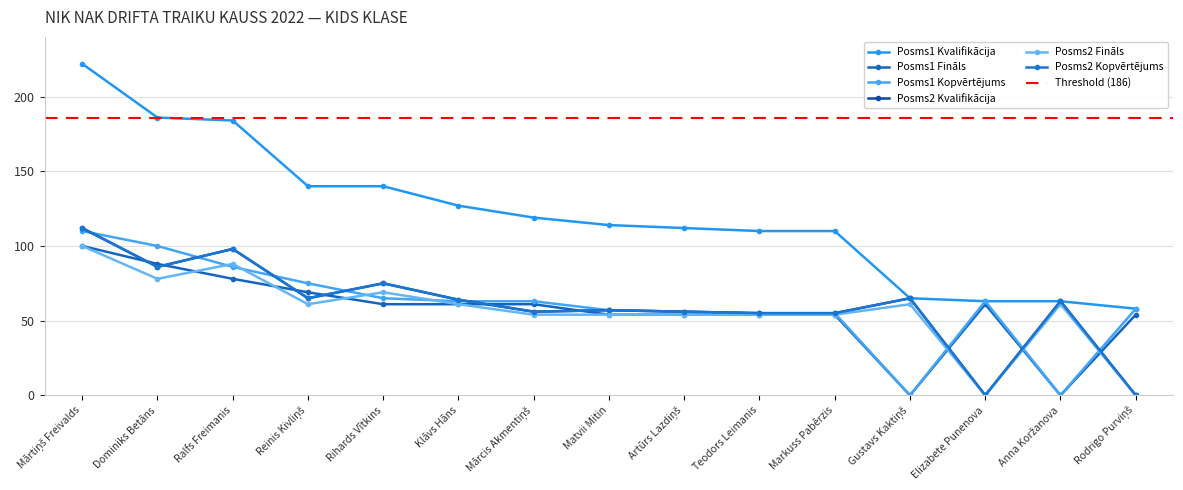

Reading left to right, extract all data points from this chart.

Posms1 Kvalifikācija: Mārtiņš Freivalds=222	Dominiks Betāns=186	Ralfs Freimanis=184	Reinis Kivliņš=140	Rihards Vītkins=140	Klāvs Hāns=127	Mārcis Akmentiņš=119	Matvii Mitin=114	Artūrs Lazdiņš=112	Teodors Leimanis=110	Markuss Pabērzis=110	Gustavs Kaktiņš=65	Elizabete Punenova=63	Anna Koržanova=63	Rodrigo Purviņš=58
Posms1 Fināls: Mārtiņš Freivalds=100	Dominiks Betāns=88	Ralfs Freimanis=78	Reinis Kivliņš=69	Rihards Vītkins=61	Klāvs Hāns=61	Mārcis Akmentiņš=61	Matvii Mitin=54	Artūrs Lazdiņš=54	Teodors Leimanis=54	Markuss Pabērzis=54	Gustavs Kaktiņš=0	Elizabete Punenova=61	Anna Koržanova=0	Rodrigo Purviņš=54
Posms1 Kopvērtējums: Mārtiņš Freivalds=110	Dominiks Betāns=100	Ralfs Freimanis=86	Reinis Kivliņš=75	Rihards Vītkins=65	Klāvs Hāns=63	Mārcis Akmentiņš=63	Matvii Mitin=57	Artūrs Lazdiņš=56	Teodors Leimanis=55	Markuss Pabērzis=55	Gustavs Kaktiņš=0	Elizabete Punenova=63	Anna Koržanova=0	Rodrigo Purviņš=58
Posms2 Kvalifikācija: Mārtiņš Freivalds=112	Dominiks Betāns=86	Ralfs Freimanis=98	Reinis Kivliņš=65	Rihards Vītkins=75	Klāvs Hāns=64	Mārcis Akmentiņš=56	Matvii Mitin=57	Artūrs Lazdiņš=56	Teodors Leimanis=55	Markuss Pabērzis=55	Gustavs Kaktiņš=65	Elizabete Punenova=0	Anna Koržanova=63	Rodrigo Purviņš=0
Posms2 Fināls: Mārtiņš Freivalds=100	Dominiks Betāns=78	Ralfs Freimanis=88	Reinis Kivliņš=61	Rihards Vītkins=69	Klāvs Hāns=61	Mārcis Akmentiņš=54	Matvii Mitin=54	Artūrs Lazdiņš=54	Teodors Leimanis=54	Markuss Pabērzis=54	Gustavs Kaktiņš=61	Elizabete Punenova=0	Anna Koržanova=61	Rodrigo Purviņš=0
Posms2 Kopvērtējums: Mārtiņš Freivalds=112	Dominiks Betāns=86	Ralfs Freimanis=98	Reinis Kivliņš=65	Rihards Vītkins=75	Klāvs Hāns=64	Mārcis Akmentiņš=56	Matvii Mitin=57	Artūrs Lazdiņš=56	Teodors Leimanis=55	Markuss Pabērzis=55	Gustavs Kaktiņš=65	Elizabete Punenova=0	Anna Koržanova=63	Rodrigo Purviņš=0